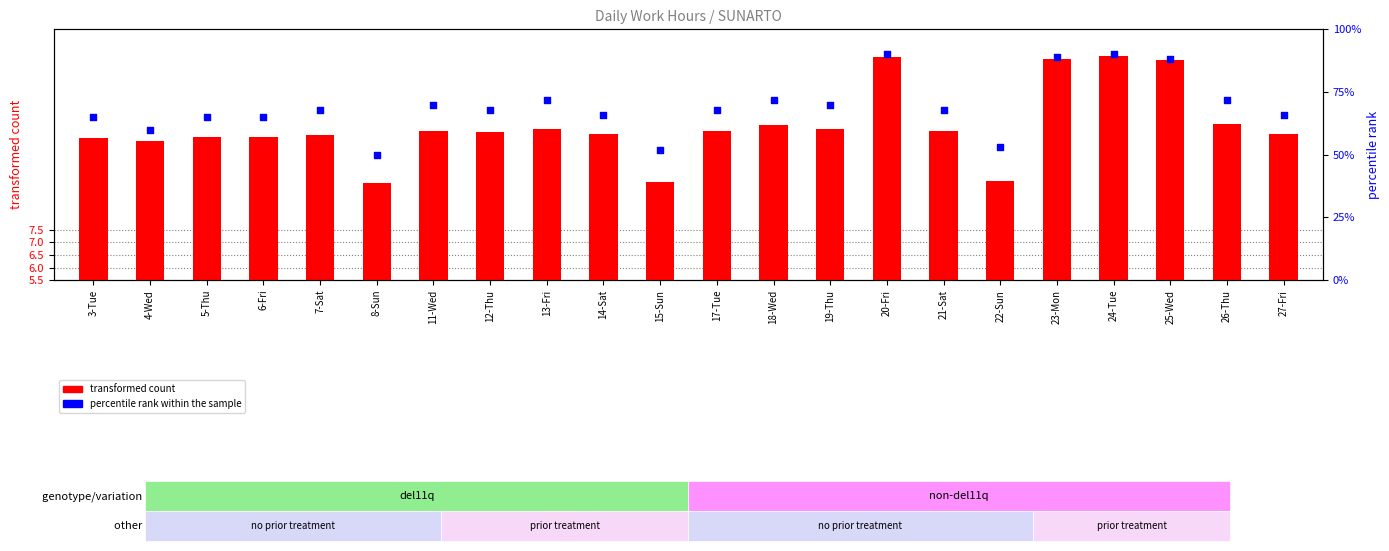

At which category is the sum across all series the highest?

24-Tue